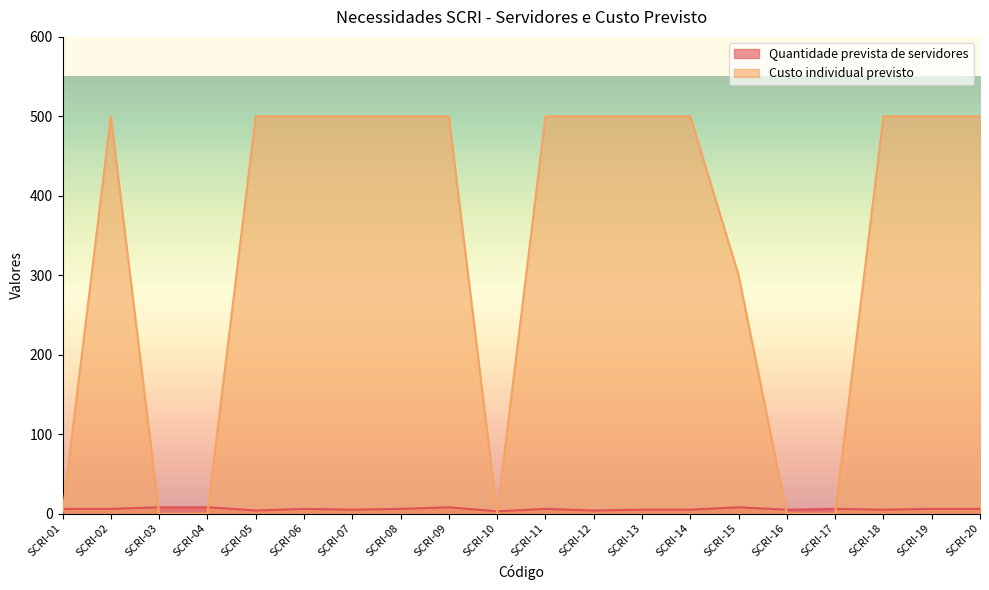

What value does the Custo individual previsto series have at SCRI-20, to the nearest 50?

500